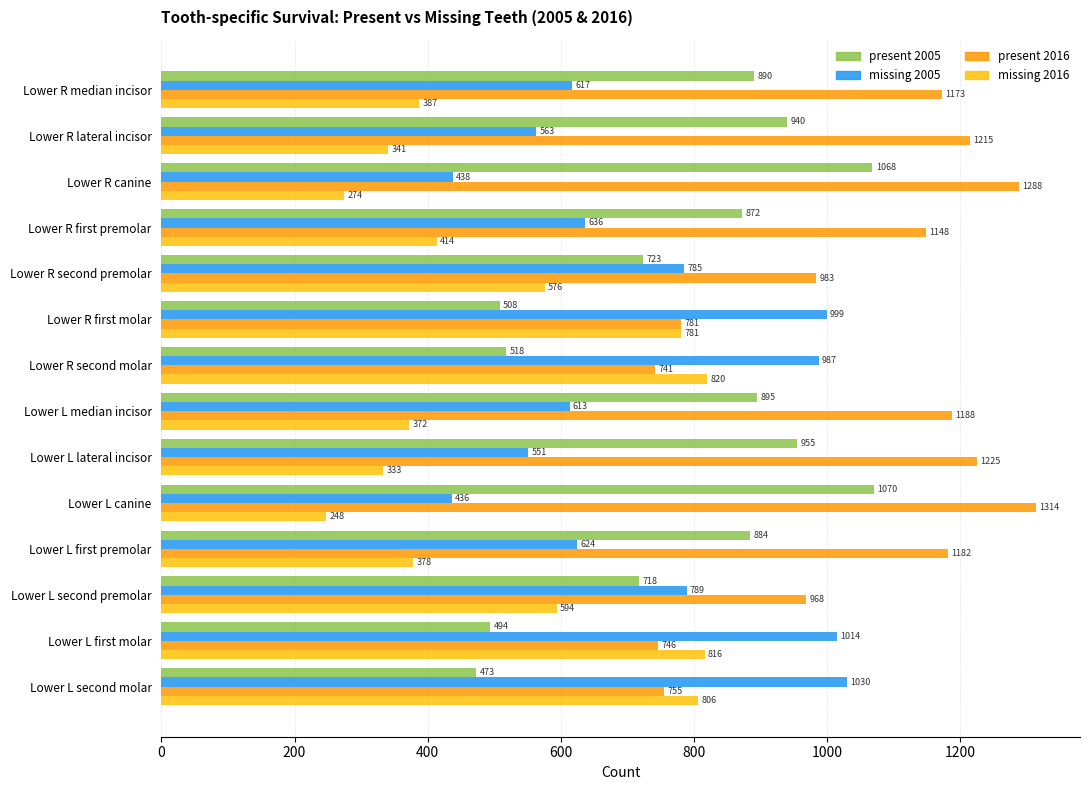

What is the difference between the maximum and minimum values in the present 2016 series?

573